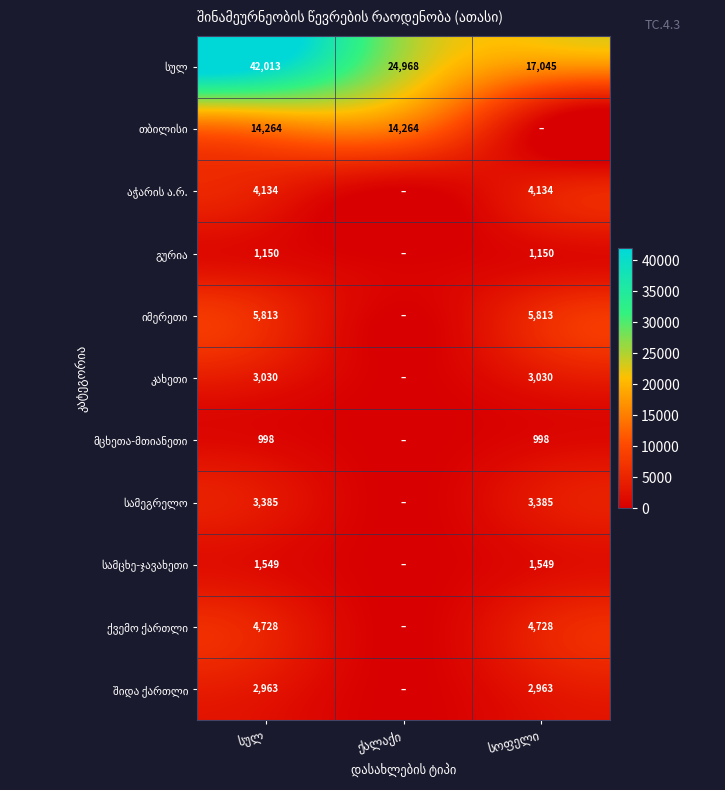

What is the highest value of the გურია series?

1149.5